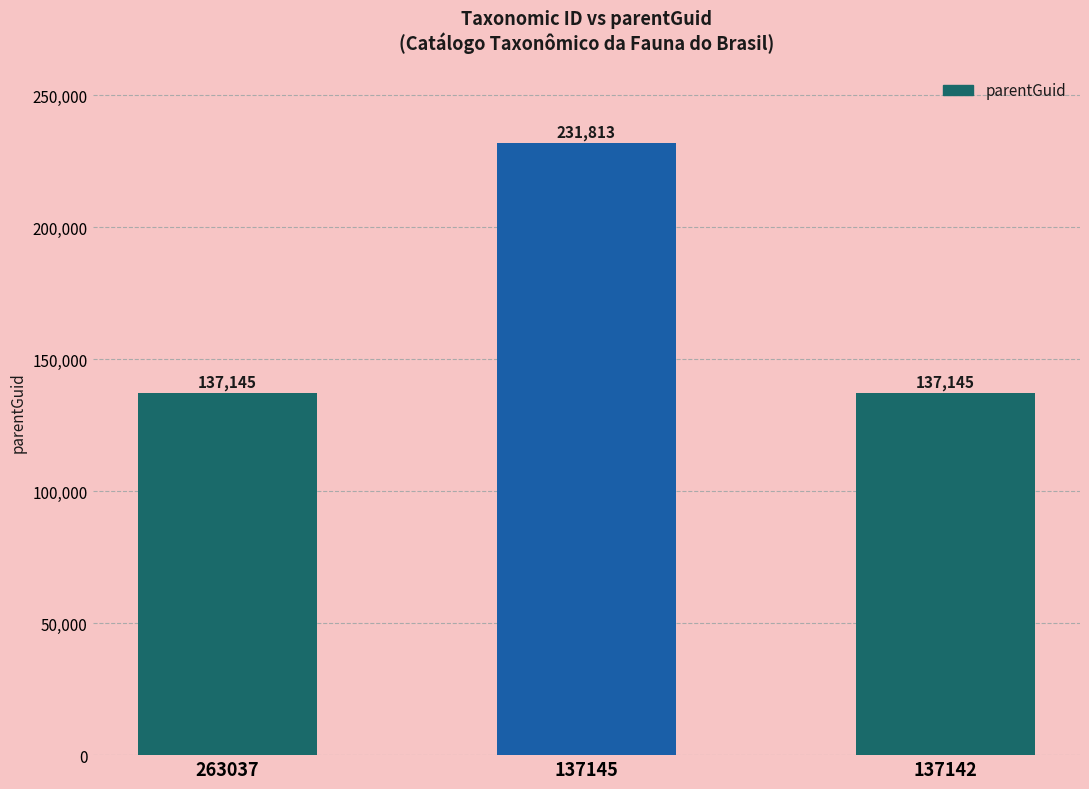

The chart shows a value of 37210 at 137142. True or false?

False